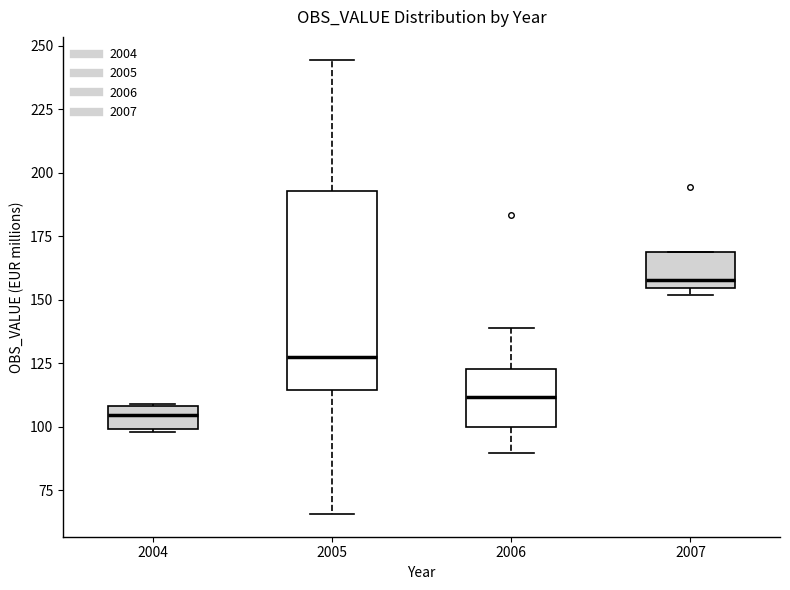

Which box's median line is the lowest?

2004